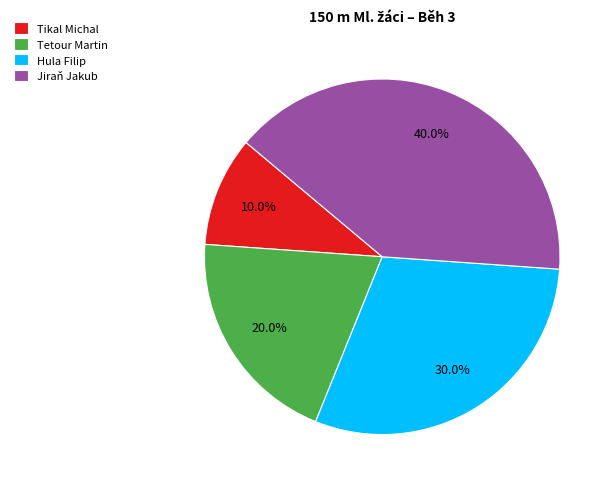

What is the ratio of the value at Tetour Martin to the value at Jiraň Jakub?

0.5